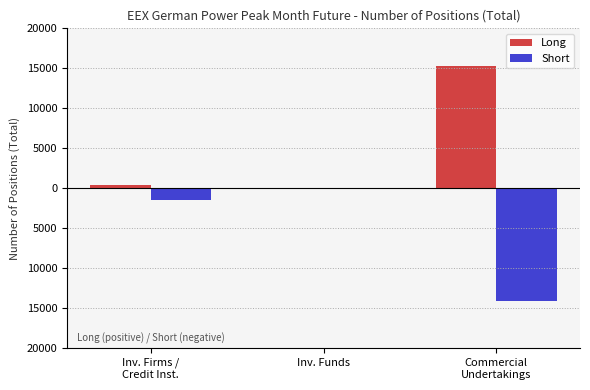

Are the bars grouped side by side (vs. stacked)?

Yes